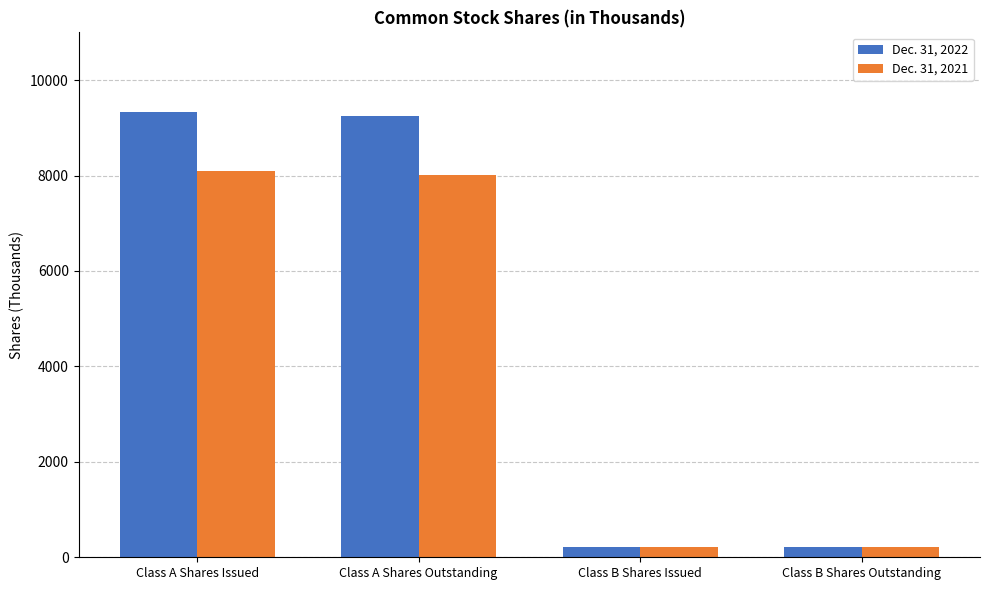

Which series has the widest spread of values?

Dec. 31, 2022